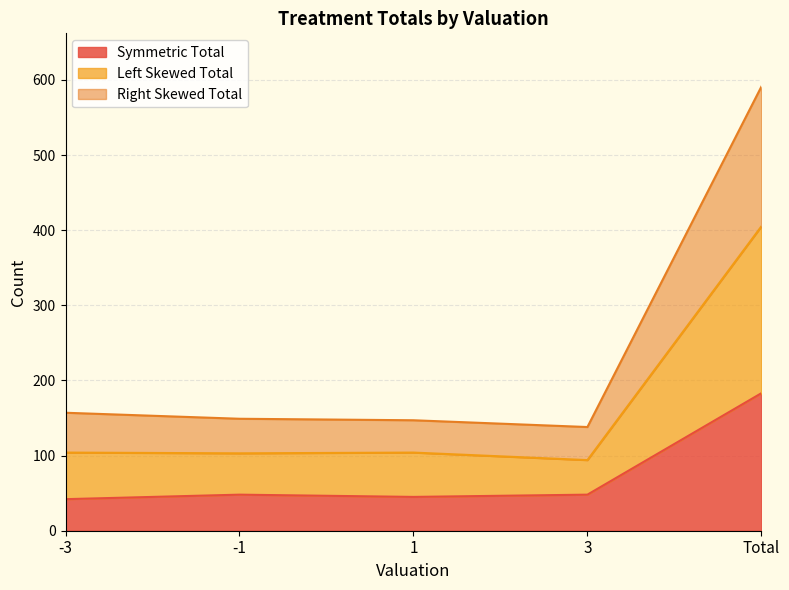

Is the value of Left Skewed Total at -1 greater than the value of Right Skewed Total at Total?

No